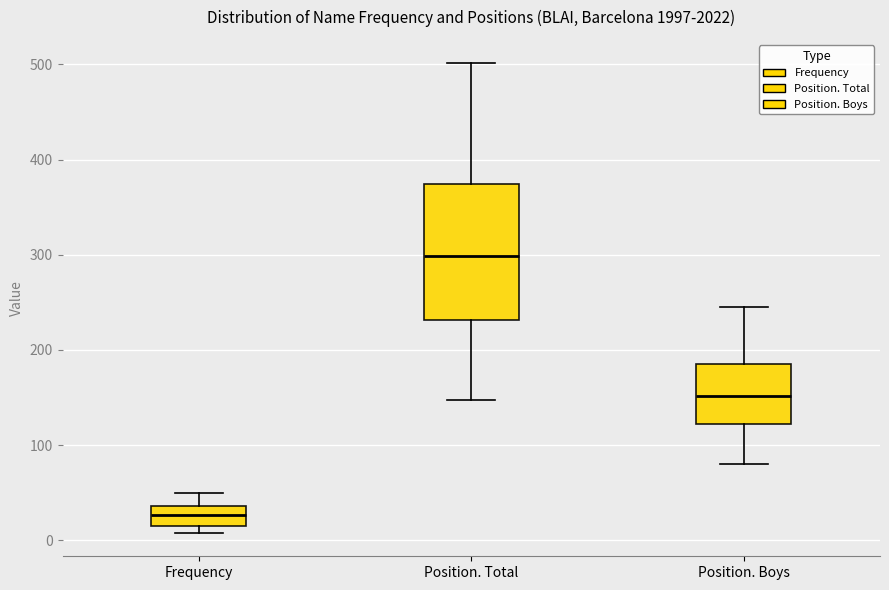

Which box has the highest median line?

Position. Total